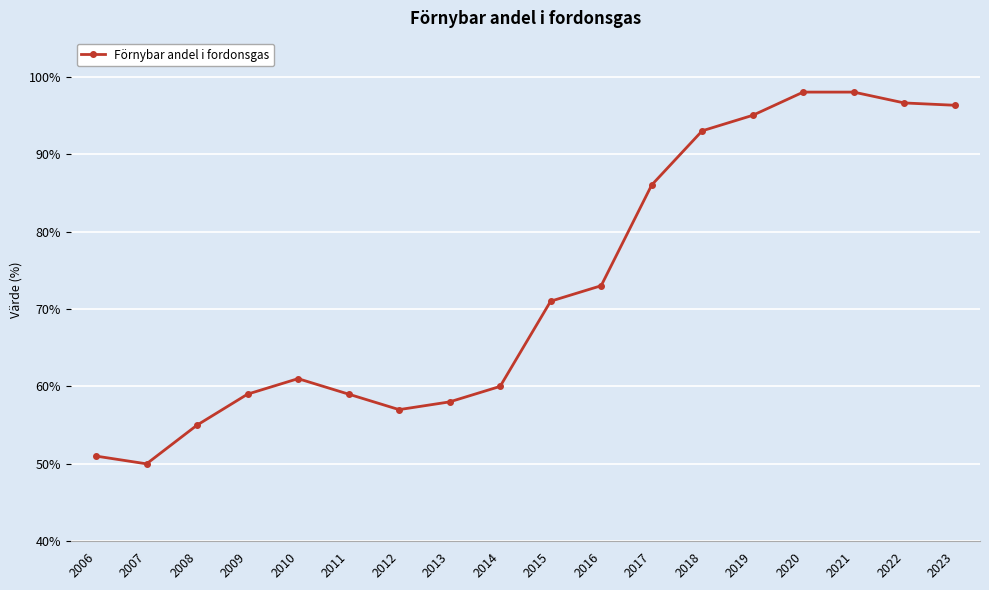

At which category does the chart reach its minimum across all series?

2007